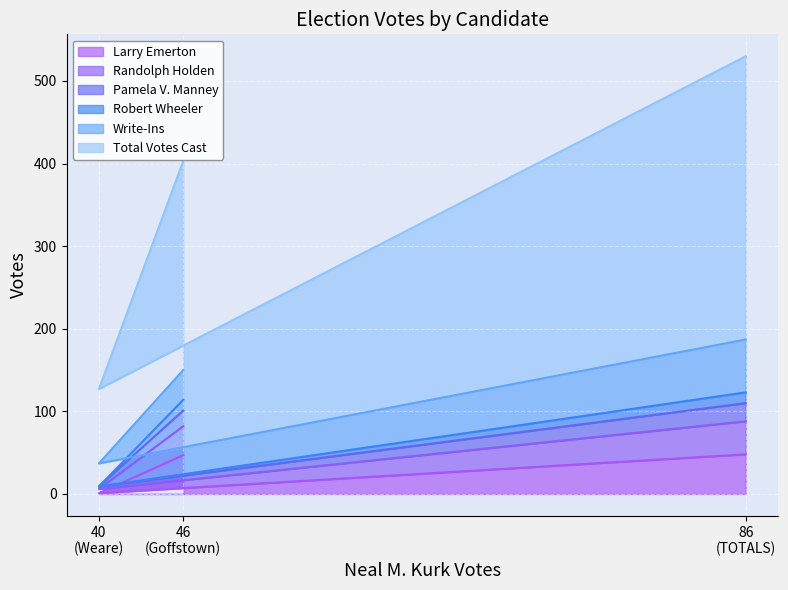

At how many categories does at least one series exceed 392?

2